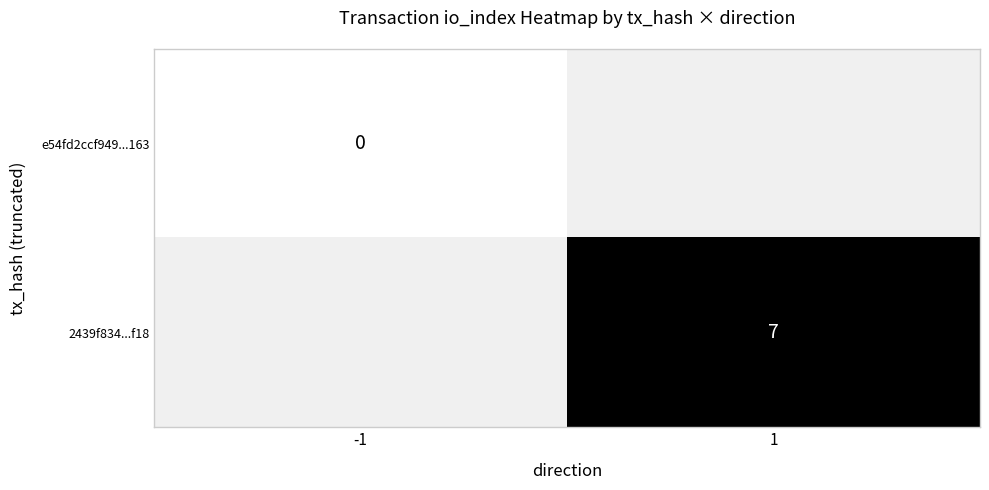

What is the greatest value displayed?

7.0